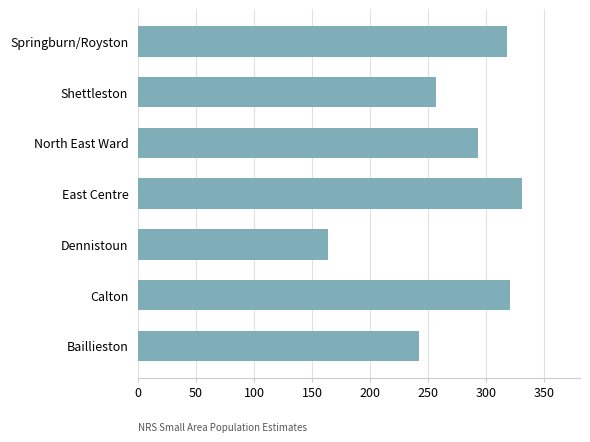

What is the average value?

275